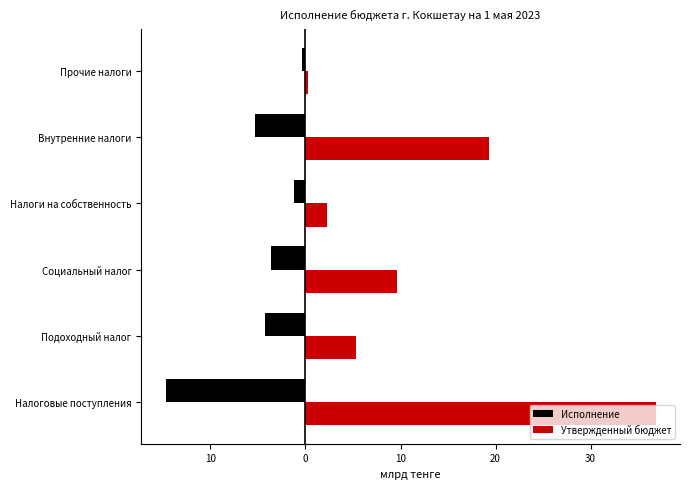

What are all the series names shown in the legend?

Исполнение, Утвержденный бюджет